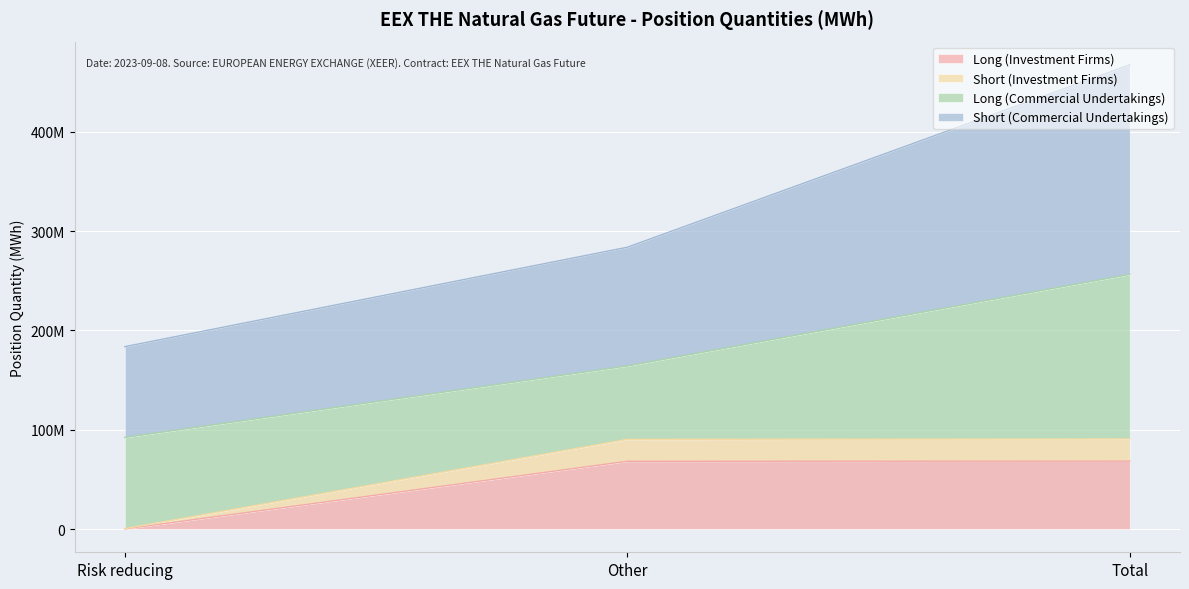

What is the label of the 1st point from the right?

Total